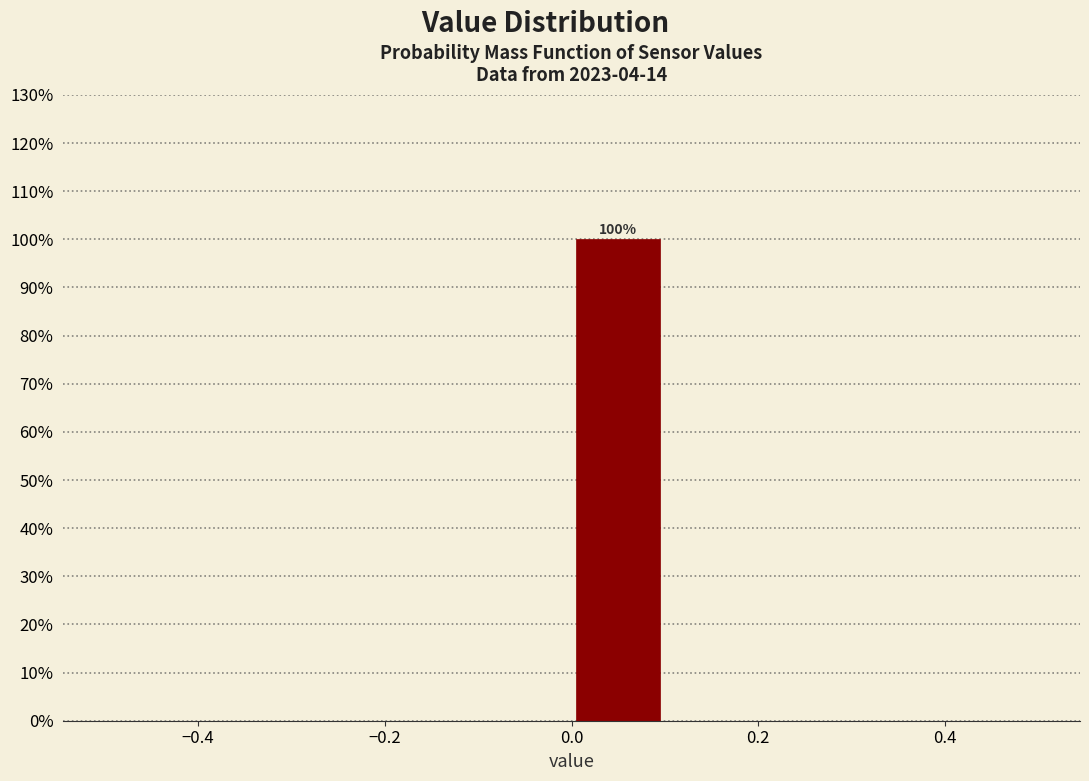

Which range on the x-axis has the tallest bar?

0.0 to 0.1